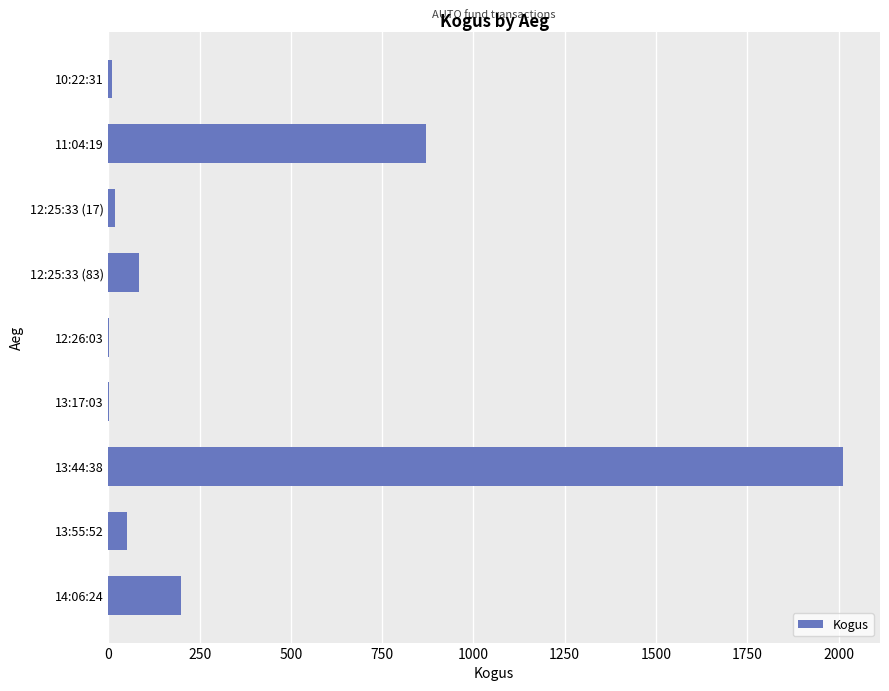

What is the change in value from 14:06:24 to 11:04:19?

+671